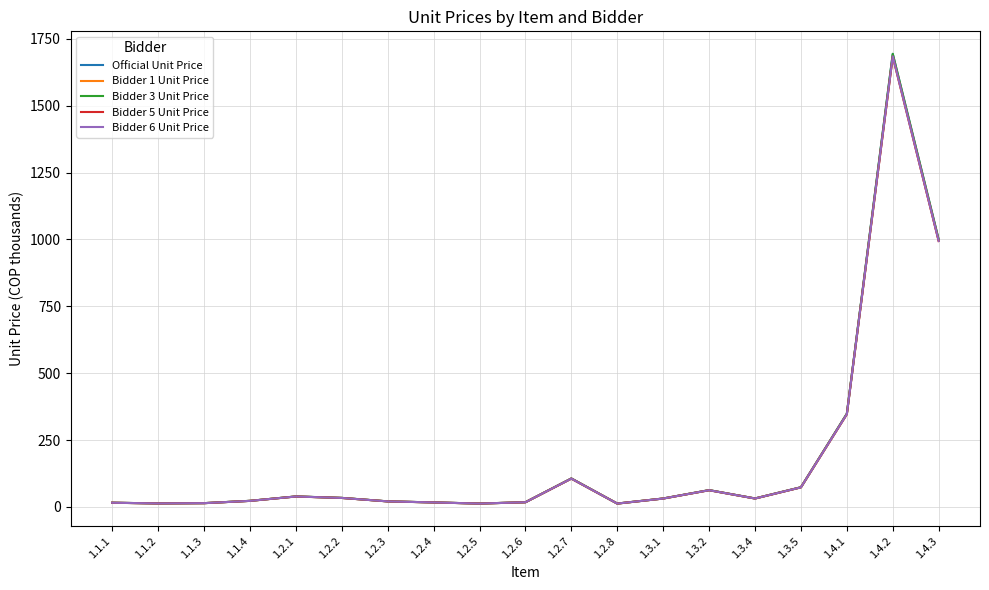

At which category is the sum across all series the highest?

1.4.2